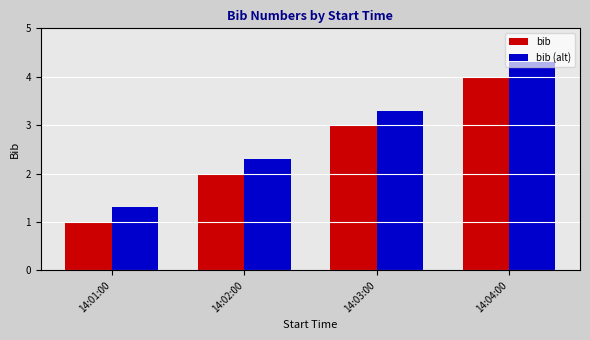

What is the difference between the second highest and minimum values in the bib (alt) series?

2.0